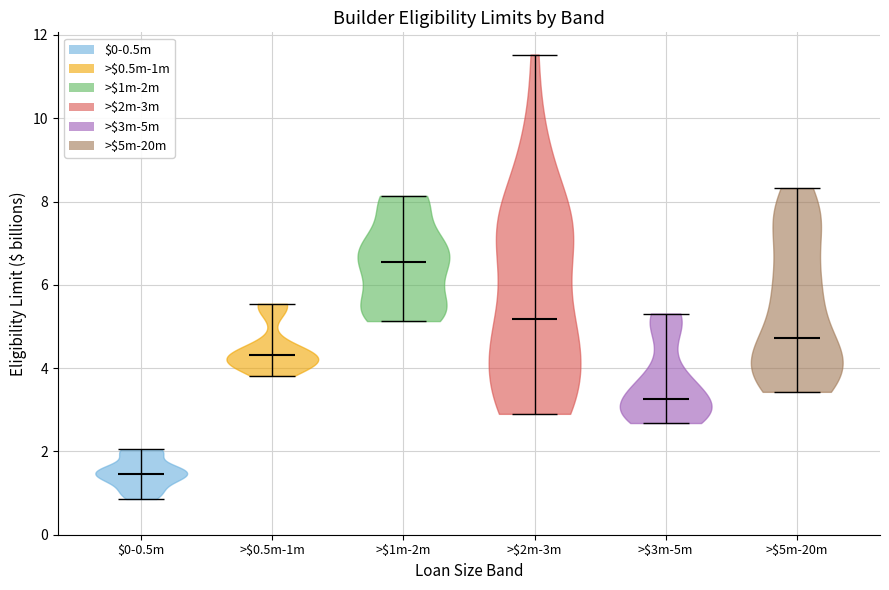

Reading left to right, read every violin against the y-axis: where its median line is, and the lowest and highest points it reaches. The values are not printed on the chart, so give them approximately, as read against the axis.

$0-0.5m: median line 1.4, lowest point 0.8, highest point 2.0
>$0.5m-1m: median line 4.4, lowest point 3.8, highest point 5.6
>$1m-2m: median line 6.6, lowest point 5.2, highest point 8.2
>$2m-3m: median line 5.2, lowest point 3.0, highest point 11.6
>$3m-5m: median line 3.2, lowest point 2.6, highest point 5.4
>$5m-20m: median line 4.8, lowest point 3.4, highest point 8.4